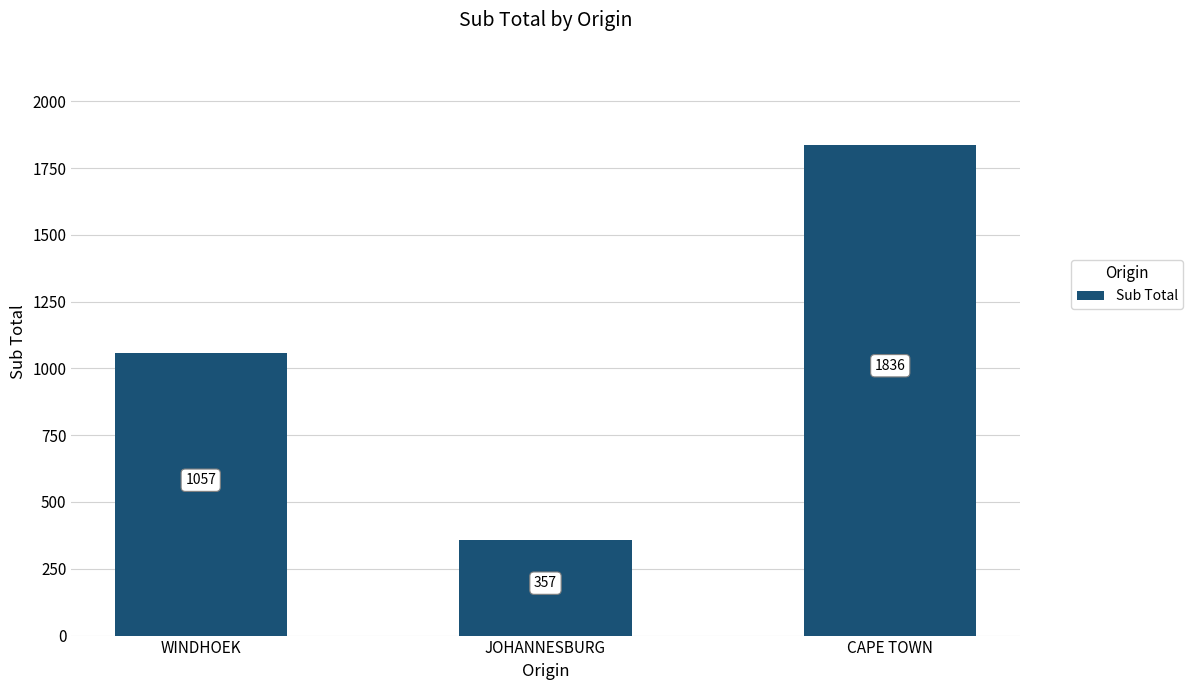

Rank the categories by value from lowest to highest.

JOHANNESBURG, WINDHOEK, CAPE TOWN